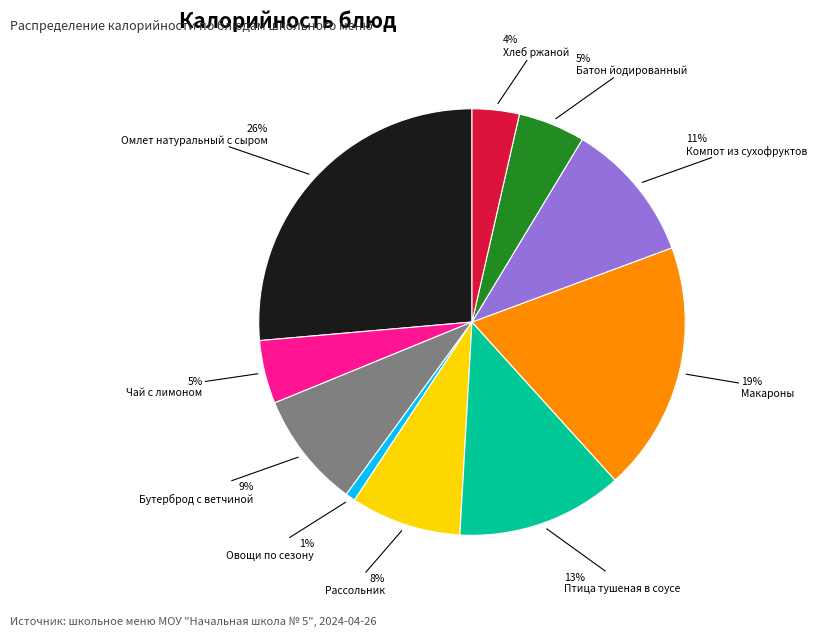

Is there any slice that represents more than half of the pie?

No